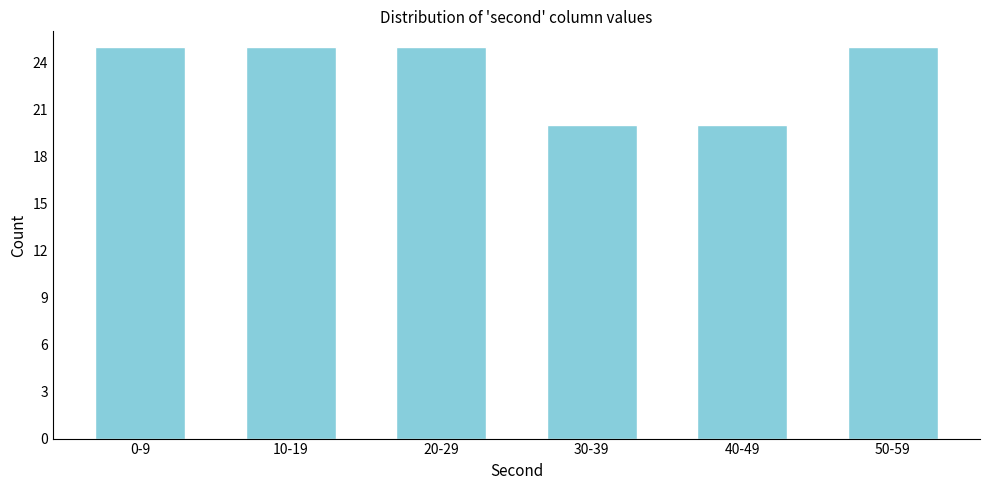

Reading left to right, what are all the values shown in this chart?

0-9=25	10-19=25	20-29=25	30-39=20	40-49=20	50-59=25